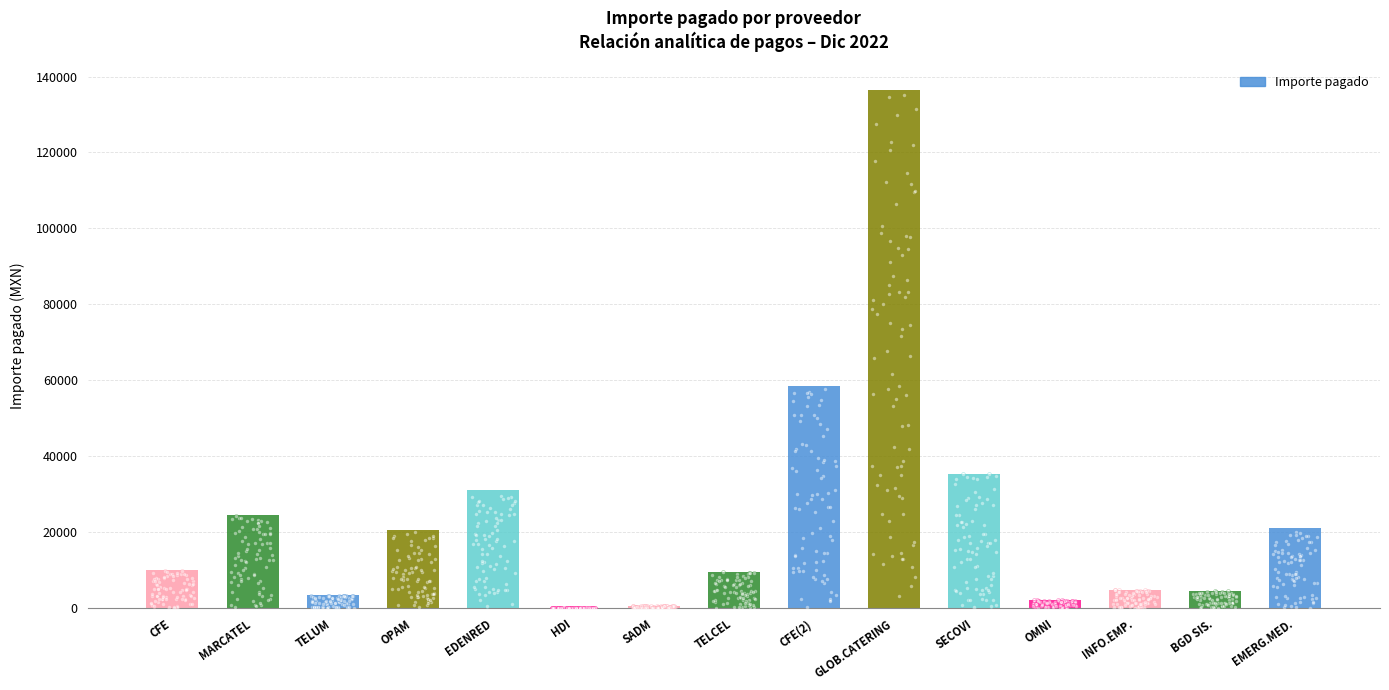

What is the ratio of the value at TELUM to the value at BGD SIS.?

0.7